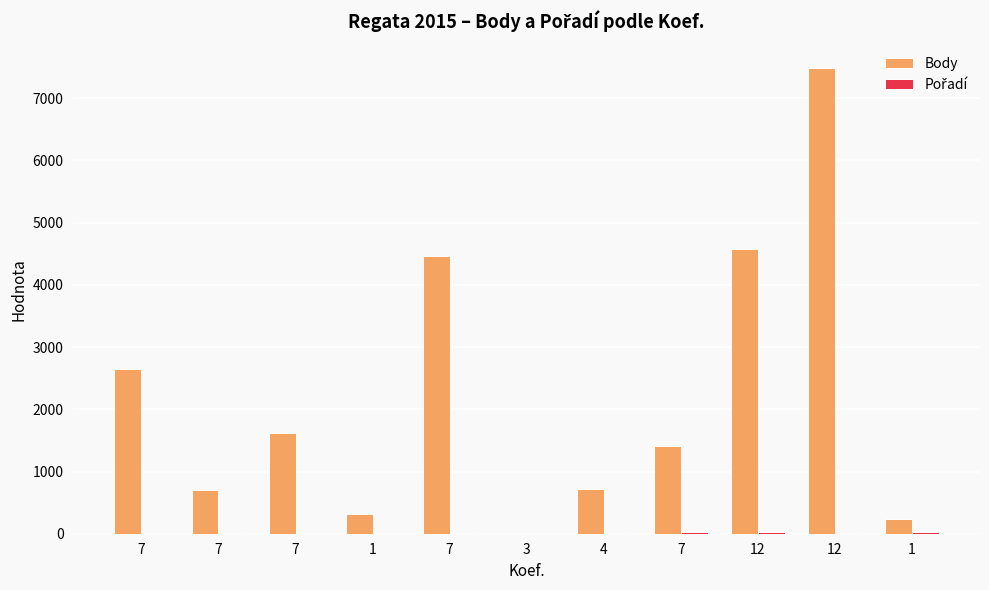

What is the difference between the second highest and second lowest values in the Body series?

4332